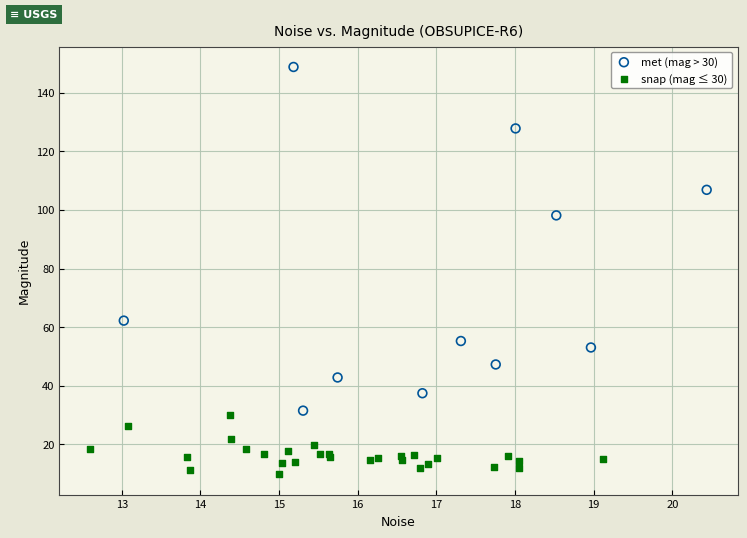

Which series has the largest Y range (max minus min)?

met (mag > 30)